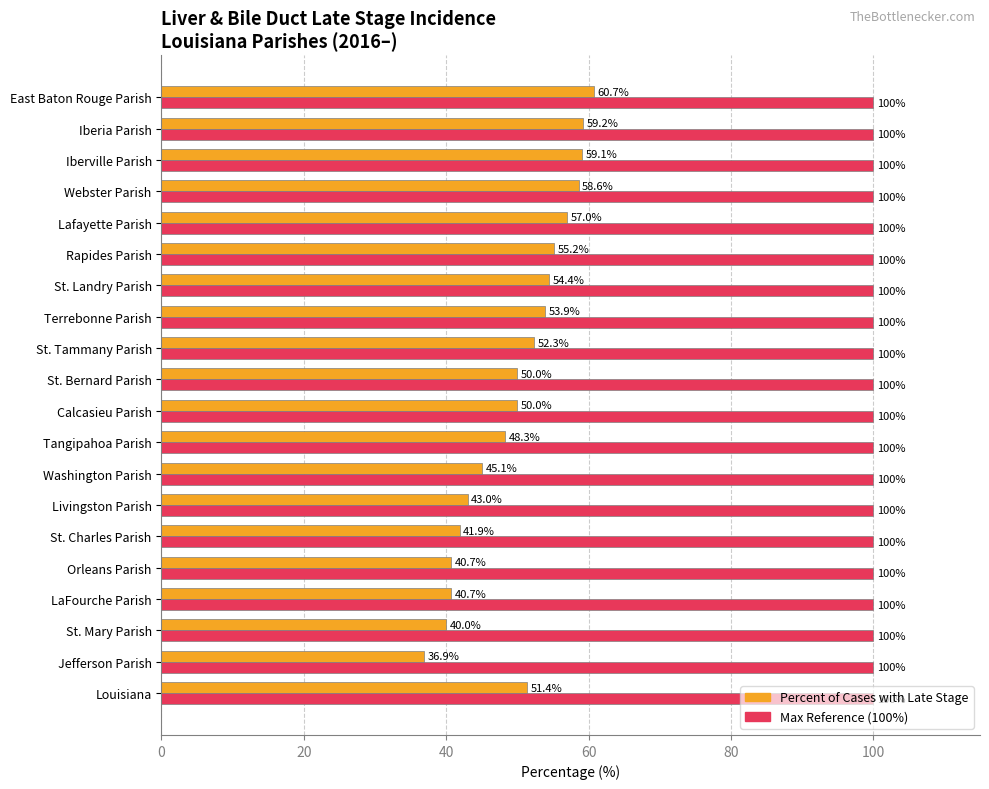

Rank the series by their maximum value, from lowest to highest.

Percent of Cases with Late Stage, Max Reference (100%)